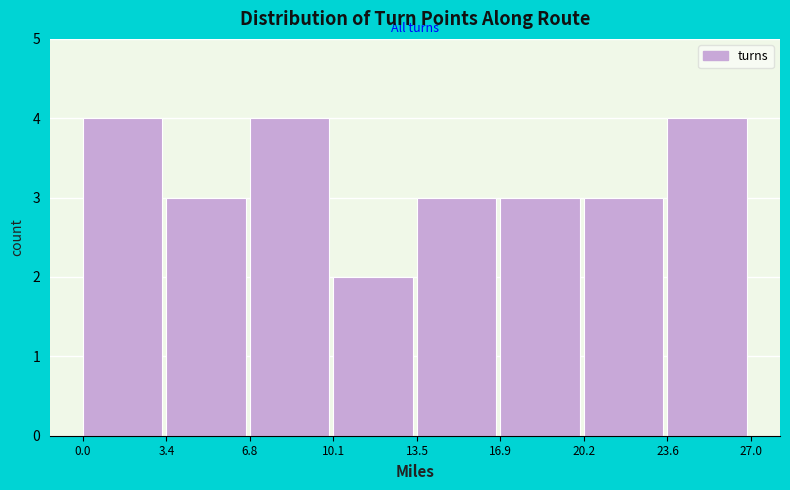

What is the height of the bar covering 10.1 to 13.5 on the x-axis? The values are not printed on the chart, so give them approximately, as read against the axis.

2